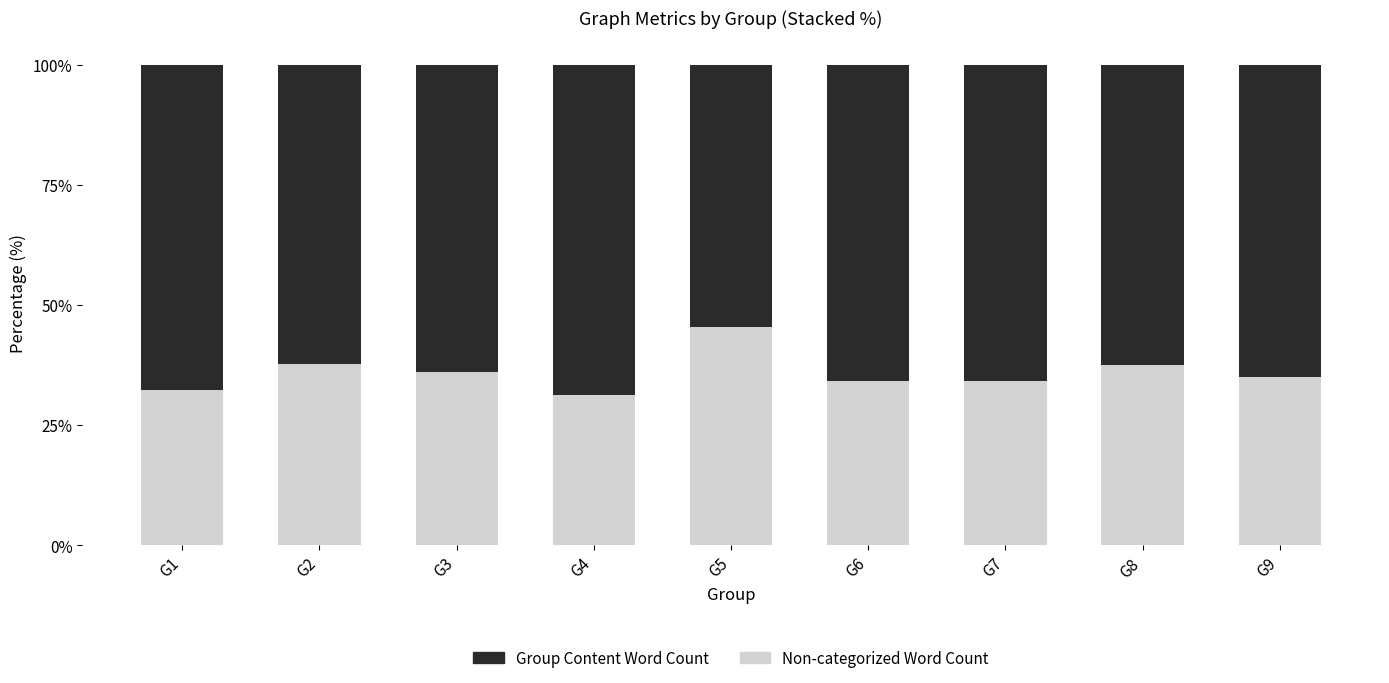

Is it true that Non-categorized Word Count equals 61.0 at G3?

False